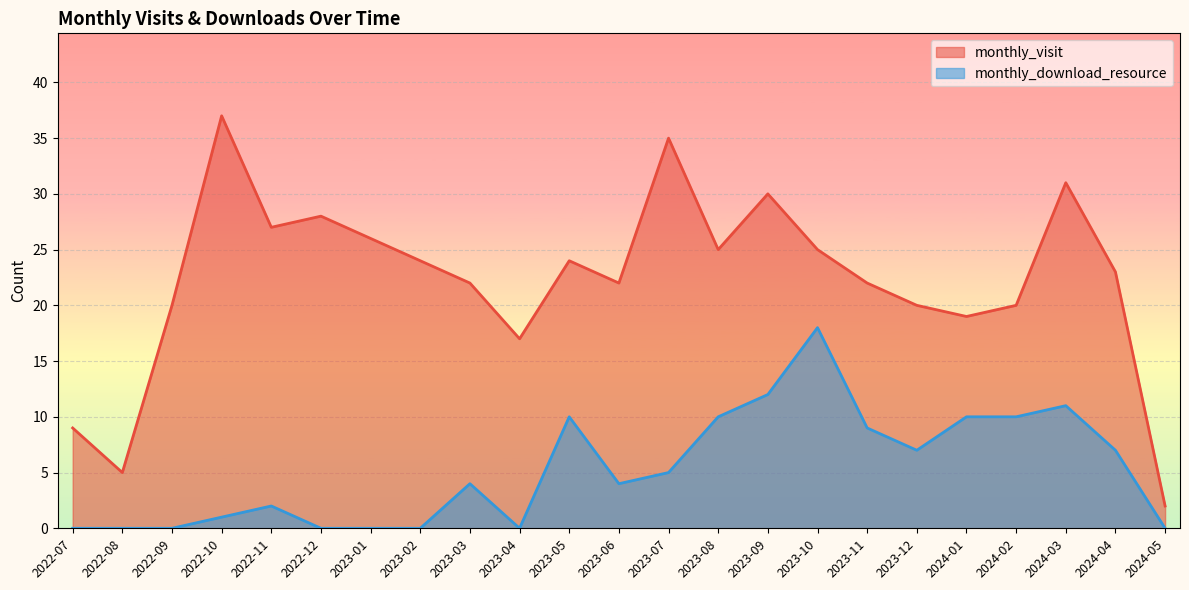

Reading left to right, what are all the values shown in this chart?

monthly_visit: 9	5	20	37	27	28	26	24	22	17	24	22	35	25	30	25	22	20	19	20	31	23	2
monthly_download_resource: 0	0	0	1	2	0	0	0	4	0	10	4	5	10	12	18	9	7	10	10	11	7	0